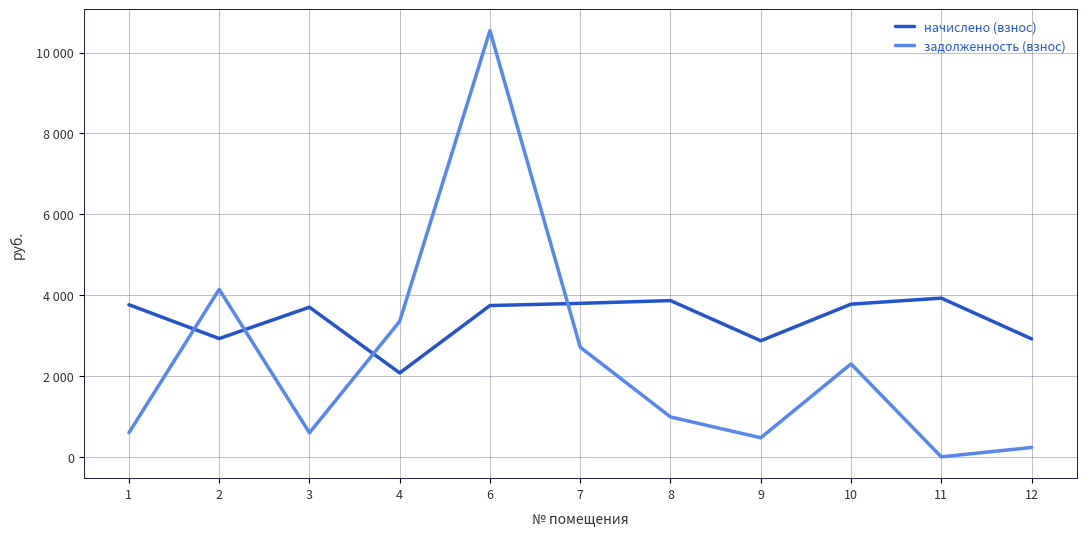

Rank the series by their maximum value, from highest to lowest.

задолженность (взнос), начислено (взнос)